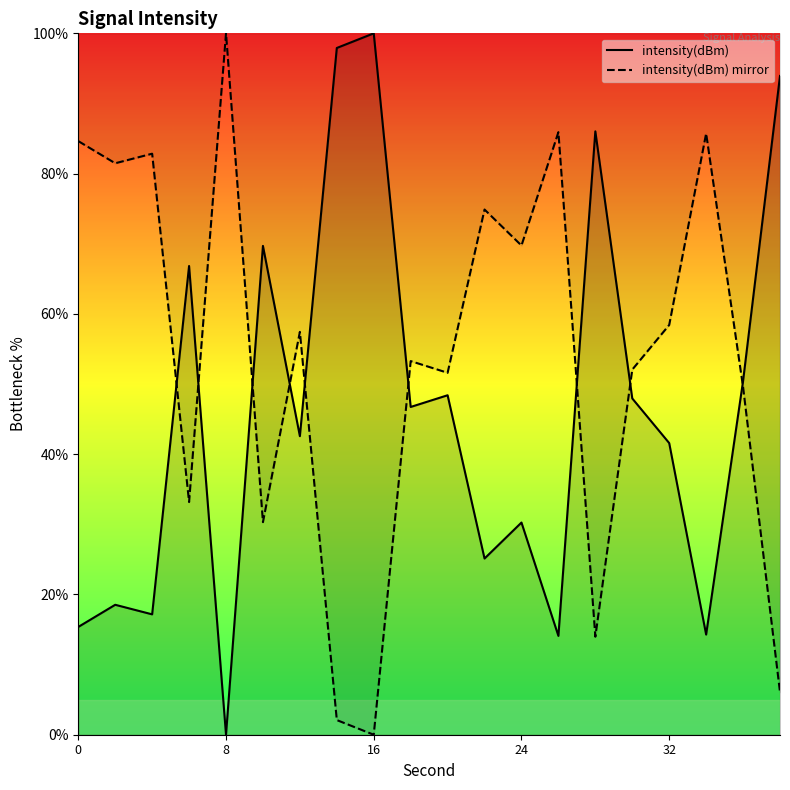

Reading right to left, transcribe all the data shown in this chart.

intensity(dBm): 93.9	50.4	14.3	41.6	47.9	86.0	14.1	30.3	25.1	48.4	46.7	100.0	97.9	42.6	69.7	0.0	66.8	17.2	18.5	15.4
intensity(dBm) mirror: 6.1	49.6	85.7	58.4	52.1	14.0	85.9	69.7	74.9	51.6	53.3	0.0	2.1	57.4	30.3	100.0	33.2	82.8	81.5	84.6